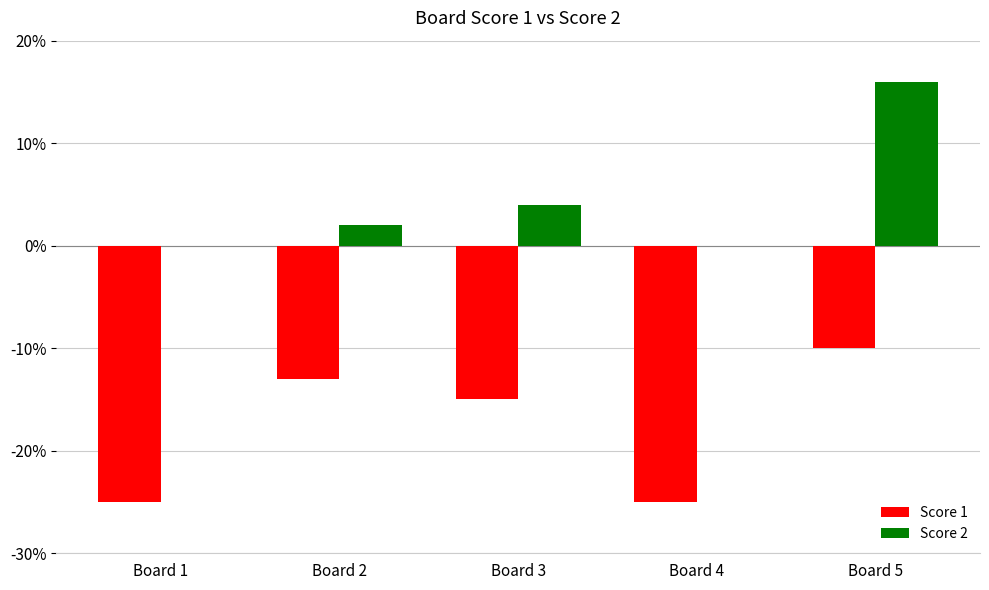

Is it true that Score 2 equals 9 at Board 4?

False